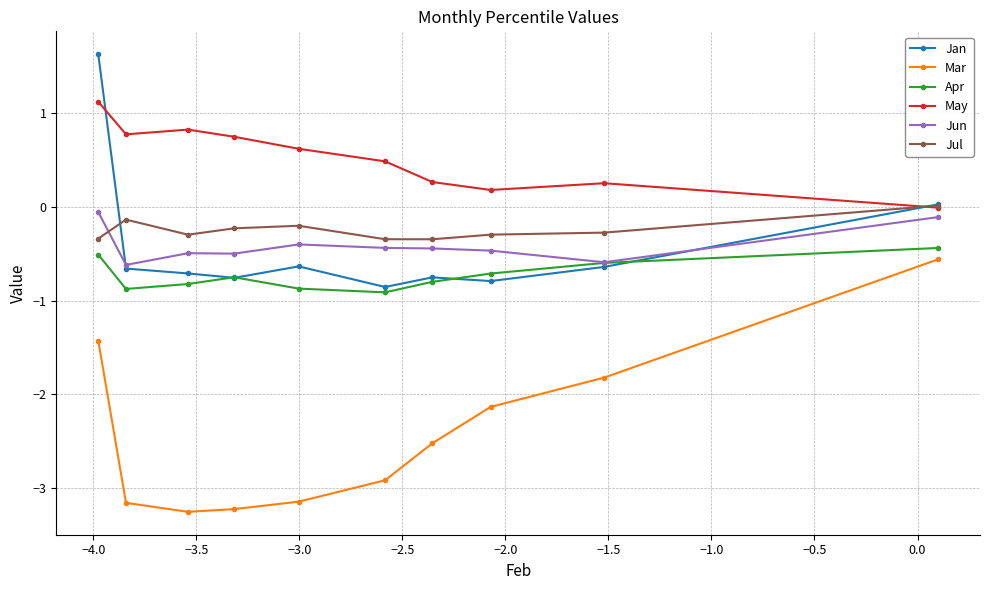

How many lines are shown in the chart?

6